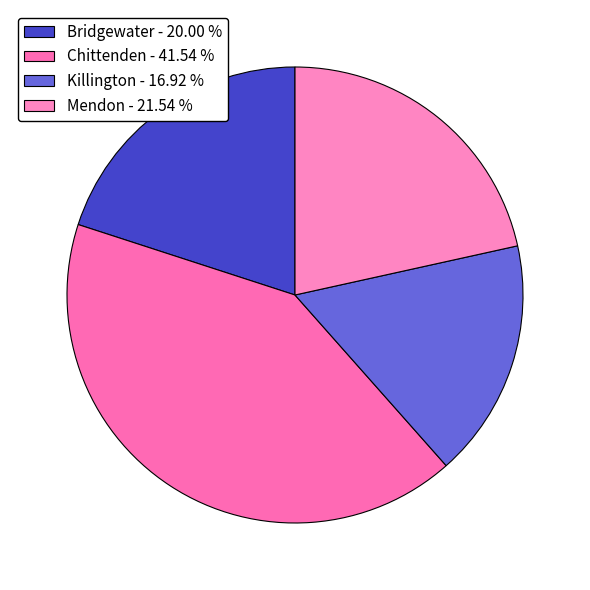

To the nearest percent, what percentage of the pie is Killington?

17%